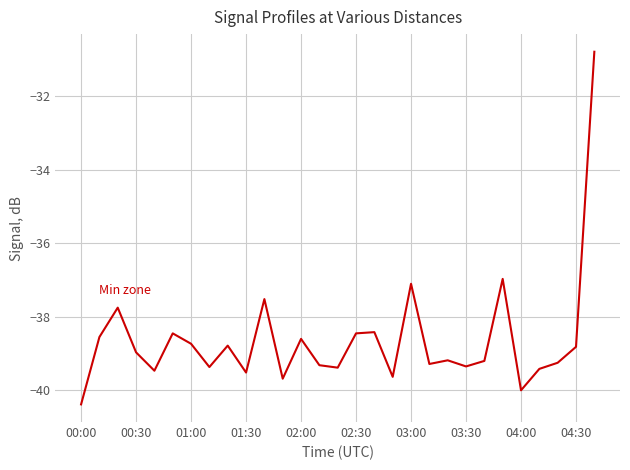

What is the maximum value shown in the chart?

-30.8